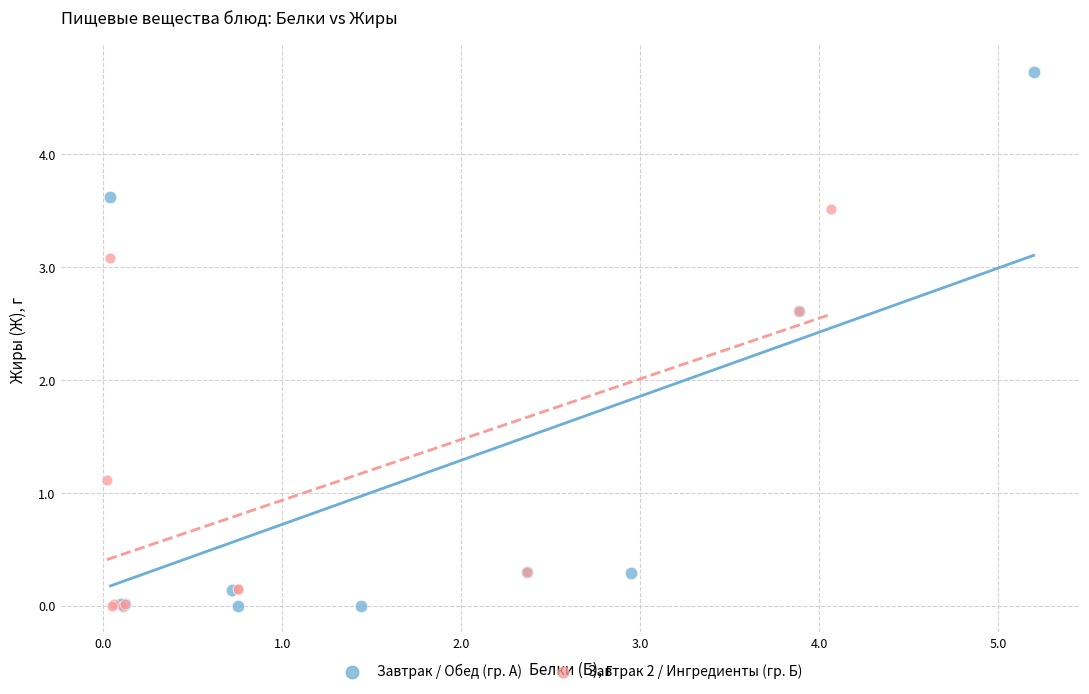

Which series contains the highest Y value?

Завтрак / Обед (гр. А)